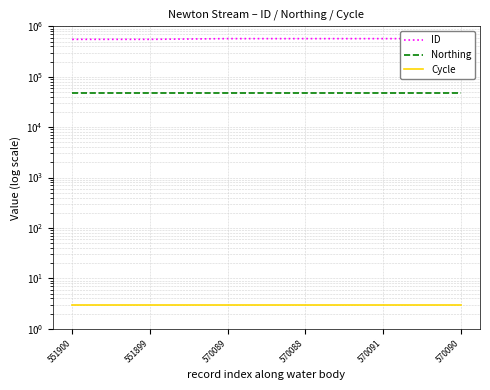

Which series has the widest spread of values?

ID